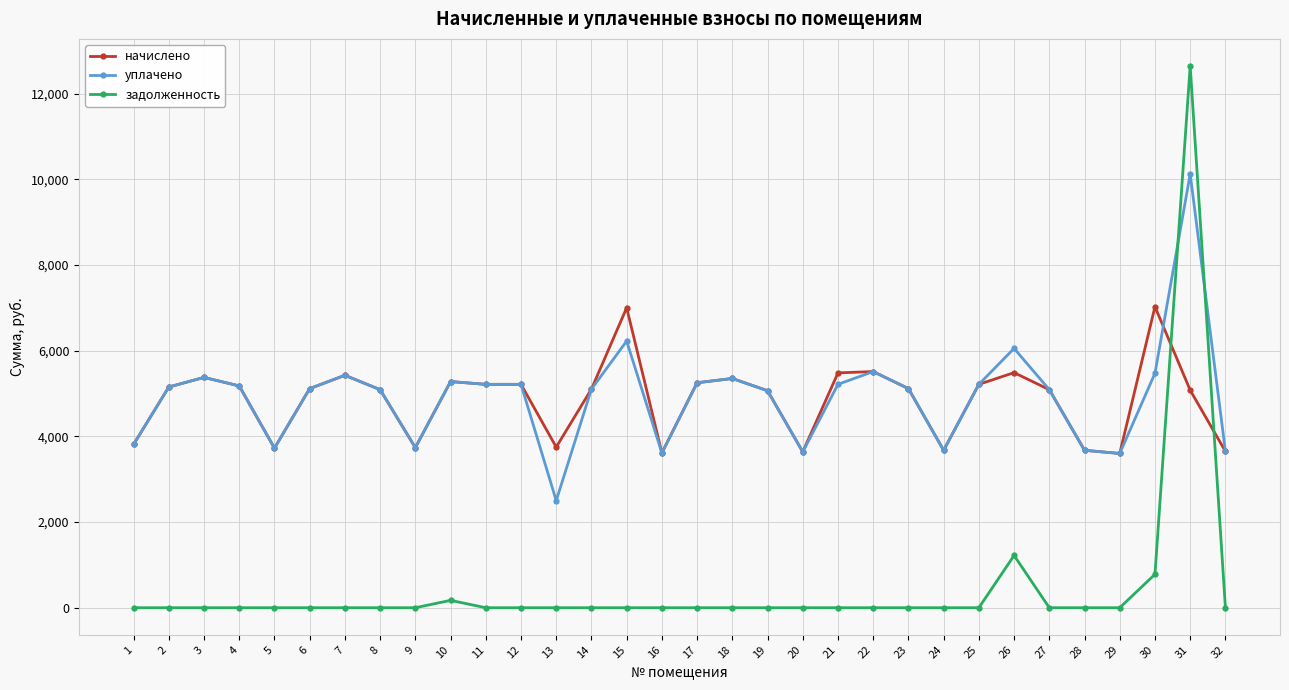

Where is задолженность nearest to the value 6325?

26